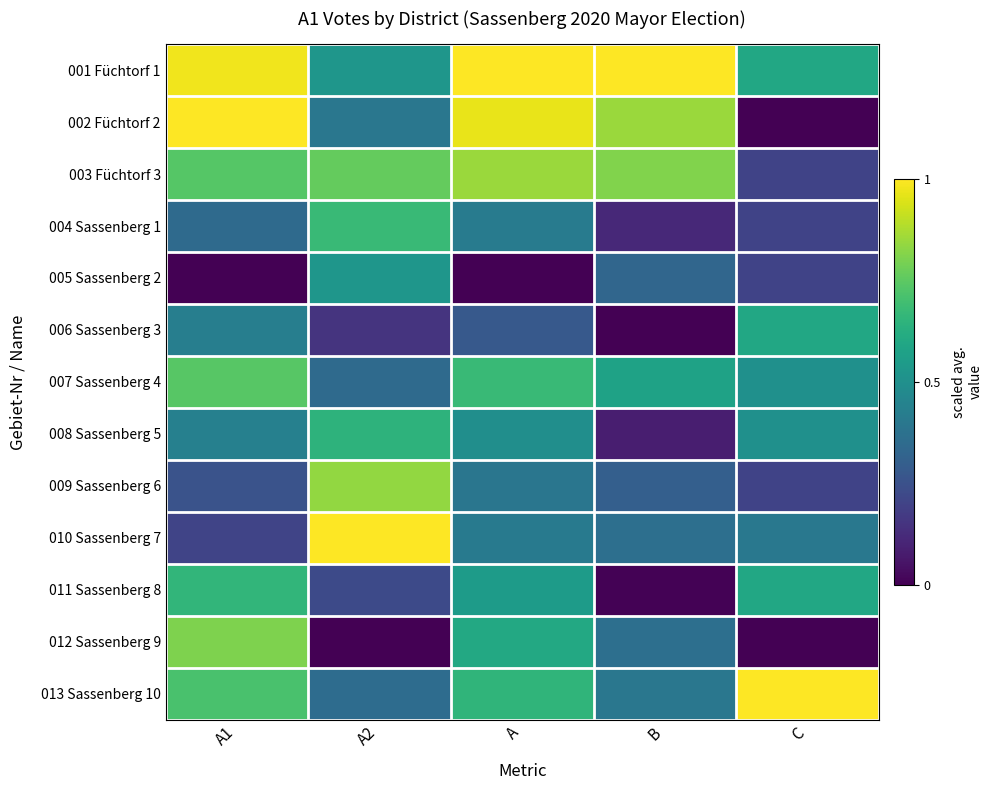

At which category does the chart reach its peak across all series?

A